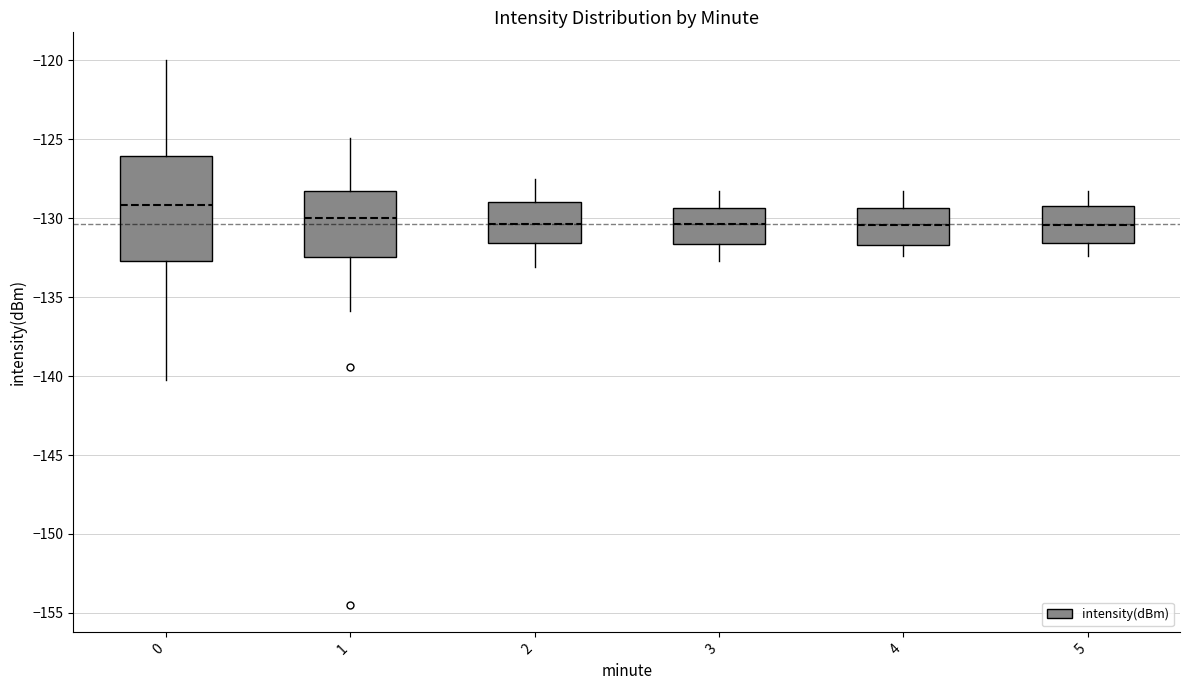

Where does the median line of the box at x = 1 sit on the y-axis? The values are not printed on the chart, so give them approximately, as read against the axis.

-130.0